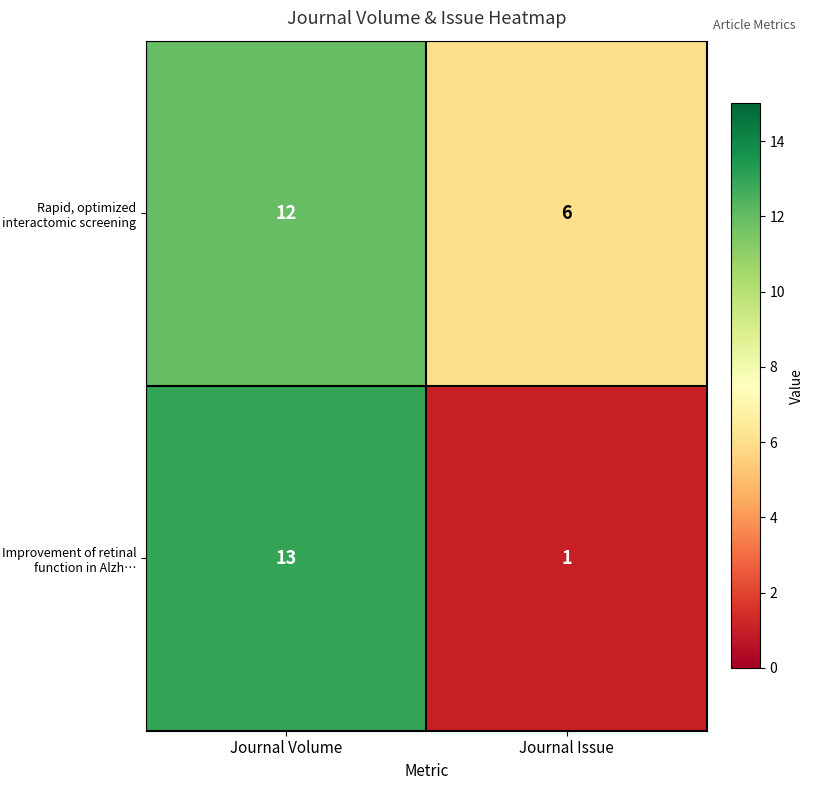

Is it true that Rapid, optimized interactomic screening equals 8 at Journal Issue?

False